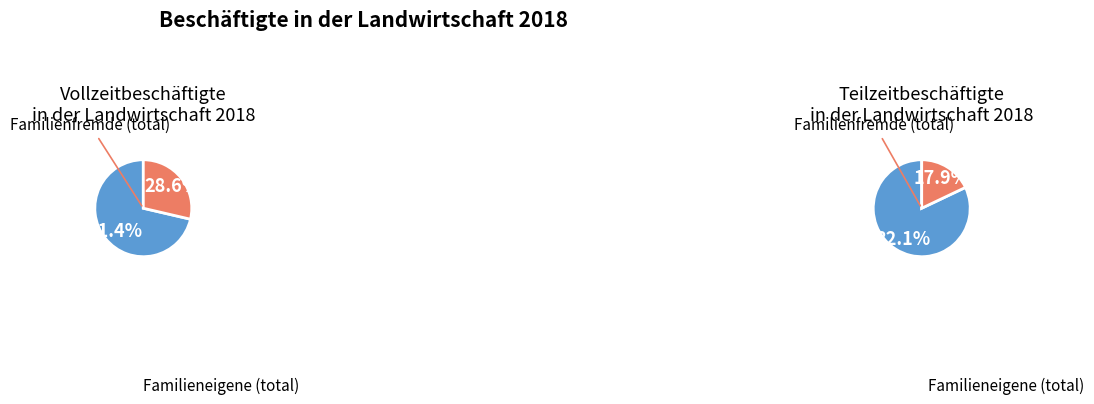

True or false: Teilzeitbeschäftigte accounts for 59% of the total.

True